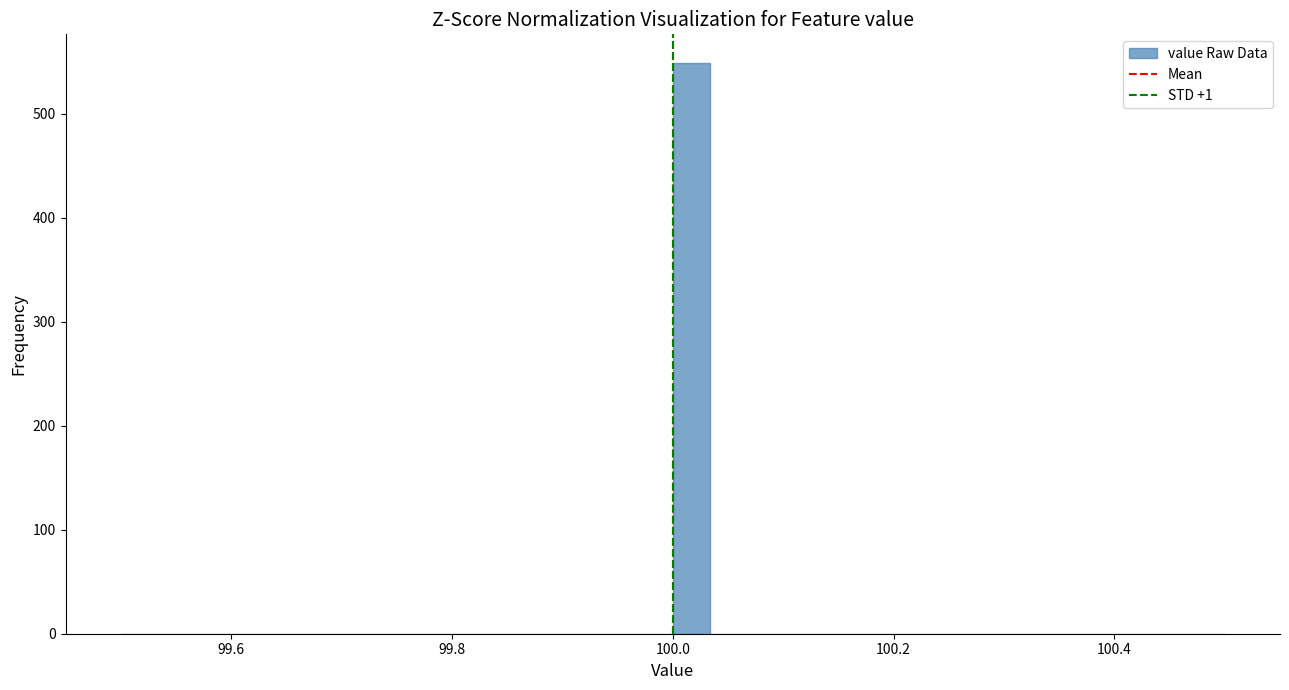

Around what value on the x-axis is the tallest bar? Give the approximate position of its centre, as read against the axis.

100.02